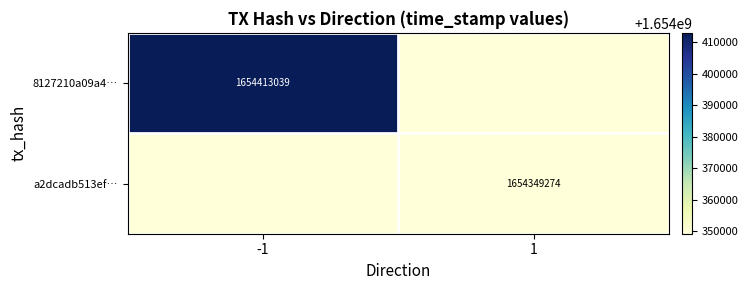

What is the total value across all series at -1?

3308762313